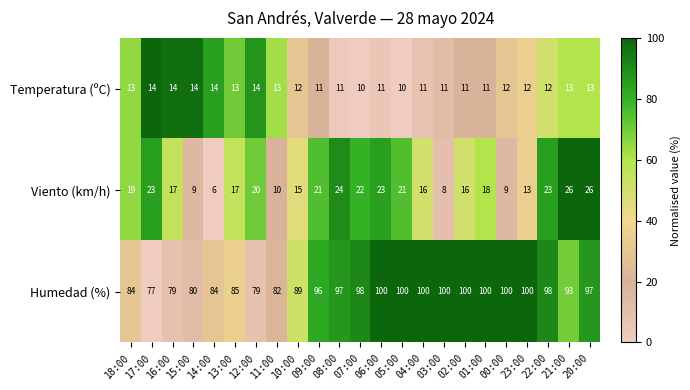

What is the difference between the highest and lowest values at 02:00?

89